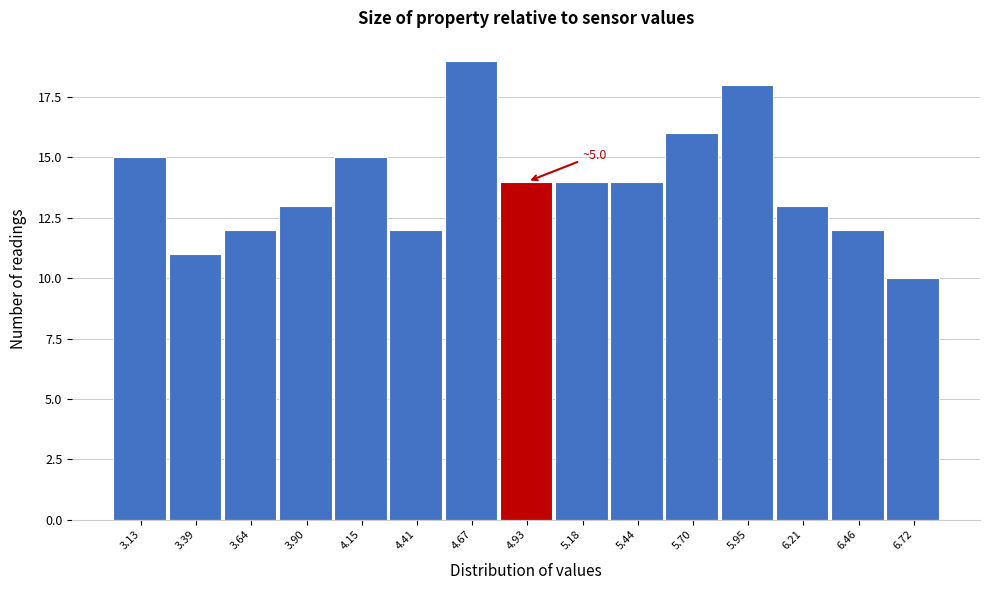

Over which range of the x-axis is the bar tallest?

4.55 to 4.80